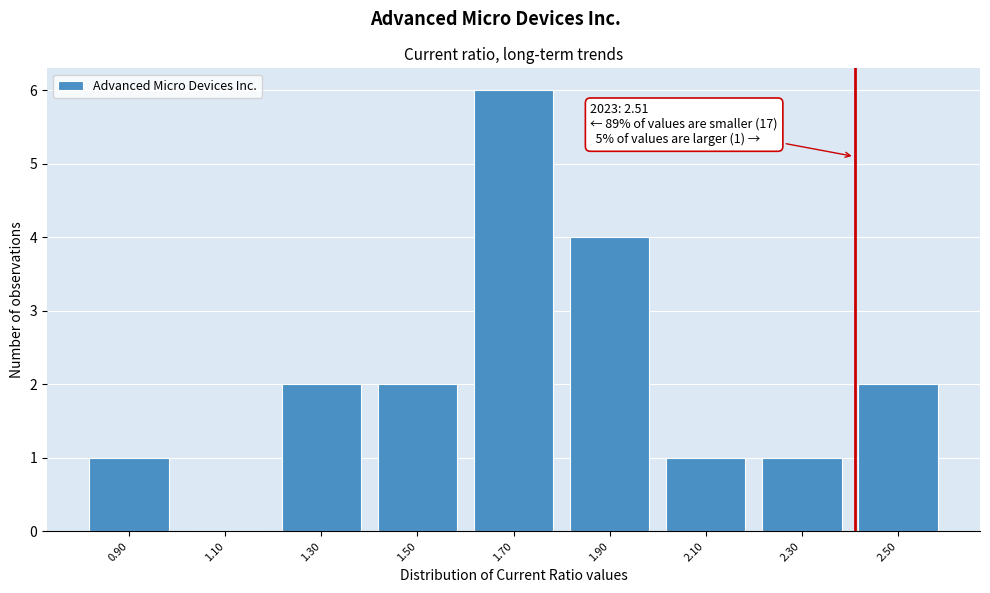

Reading left to right, extract all data points from this chart.

0.90=1	1.10=0	1.30=2	1.50=2	1.70=6	1.90=4	2.10=1	2.30=1	2.50=2